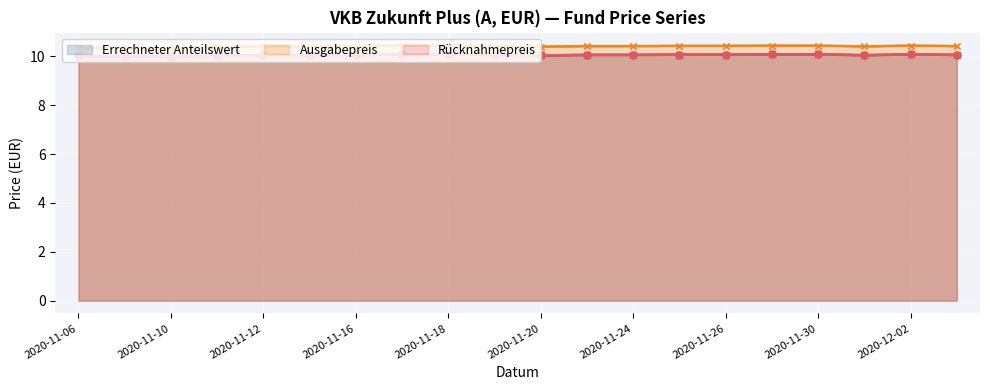

At 11, list the series in order from largest to smallest.

Ausgabepreis, Errechneter Anteilswert, Rücknahmepreis